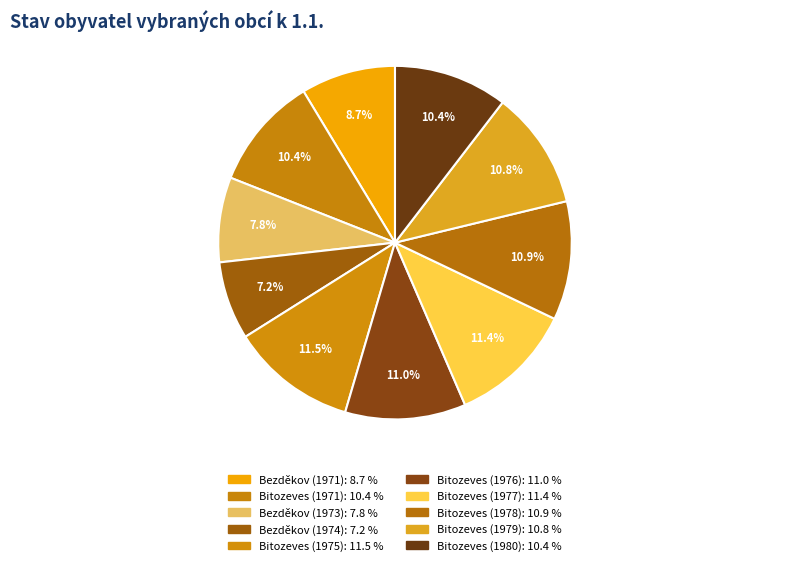

Between Bezděkov (1971) and Bitozeves (1971), which is larger?

Bitozeves (1971)